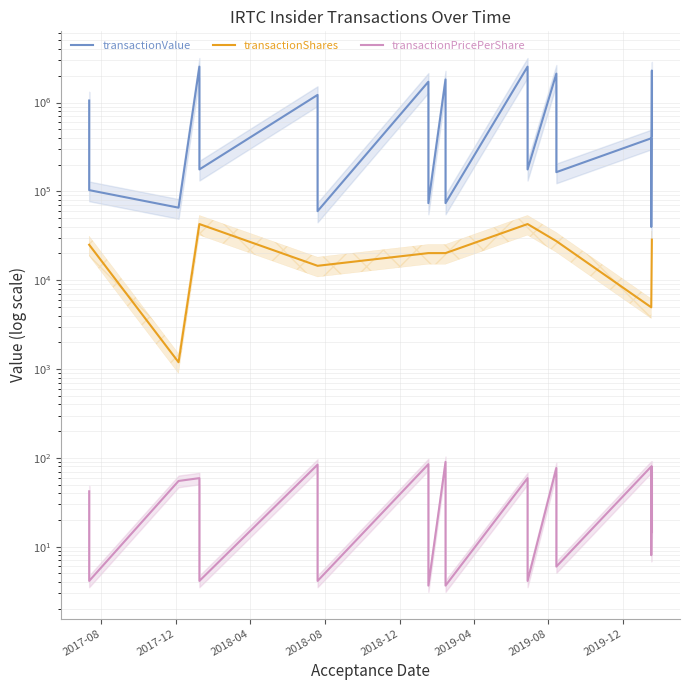

How many interior local peaks does the transactionPricePerShare series have?

8